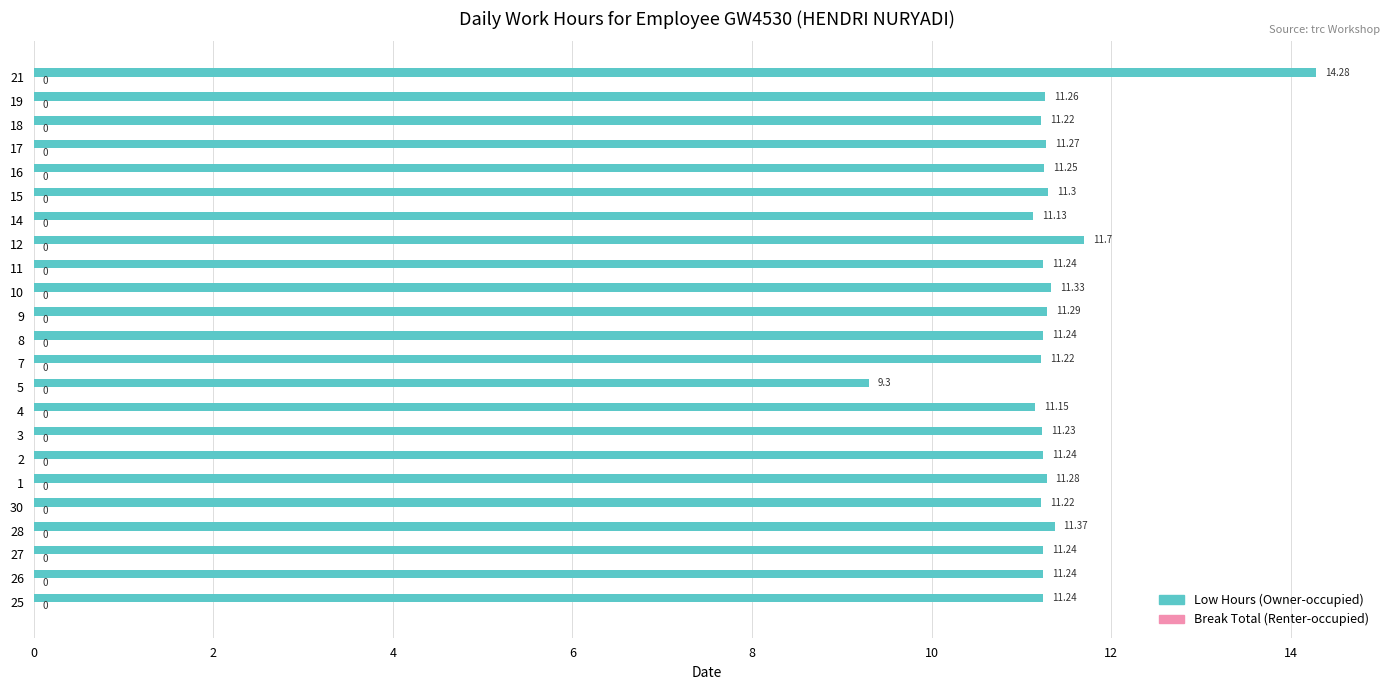

Approximately how many times larger is the value at 1 compared to 15?

1.0